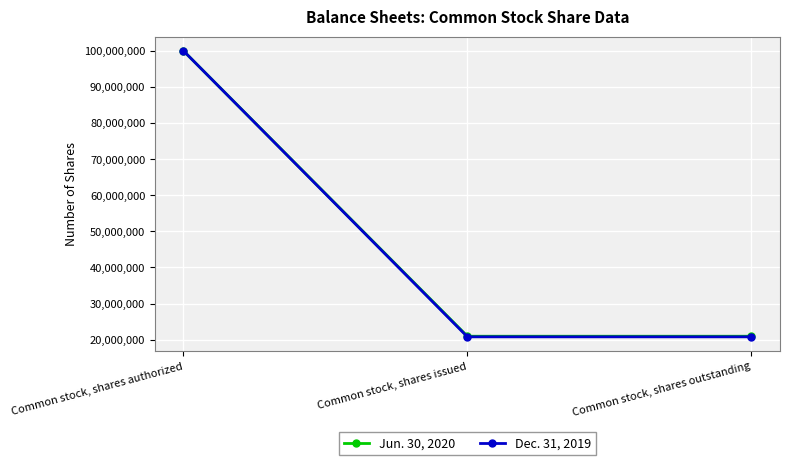

Reading left to right, list all the values displayed in this chart.

Jun. 30, 2020: 100000000	20943753	20943753
Dec. 31, 2019: 100000000	20777086	20777086